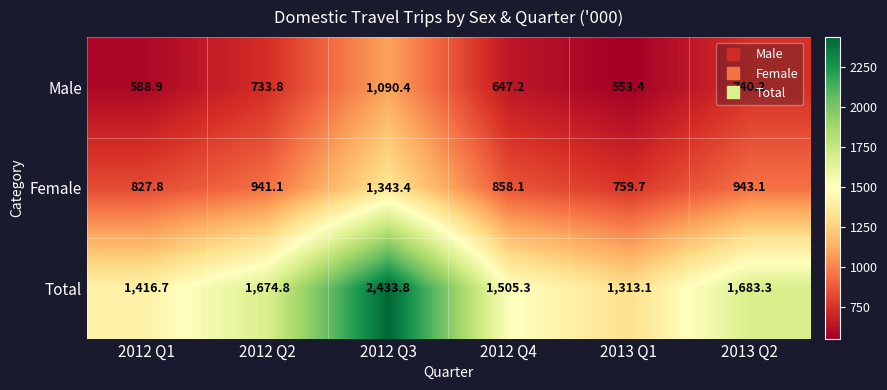

True or false: Total has a value of 1505.3 at 2012 Q4.

True